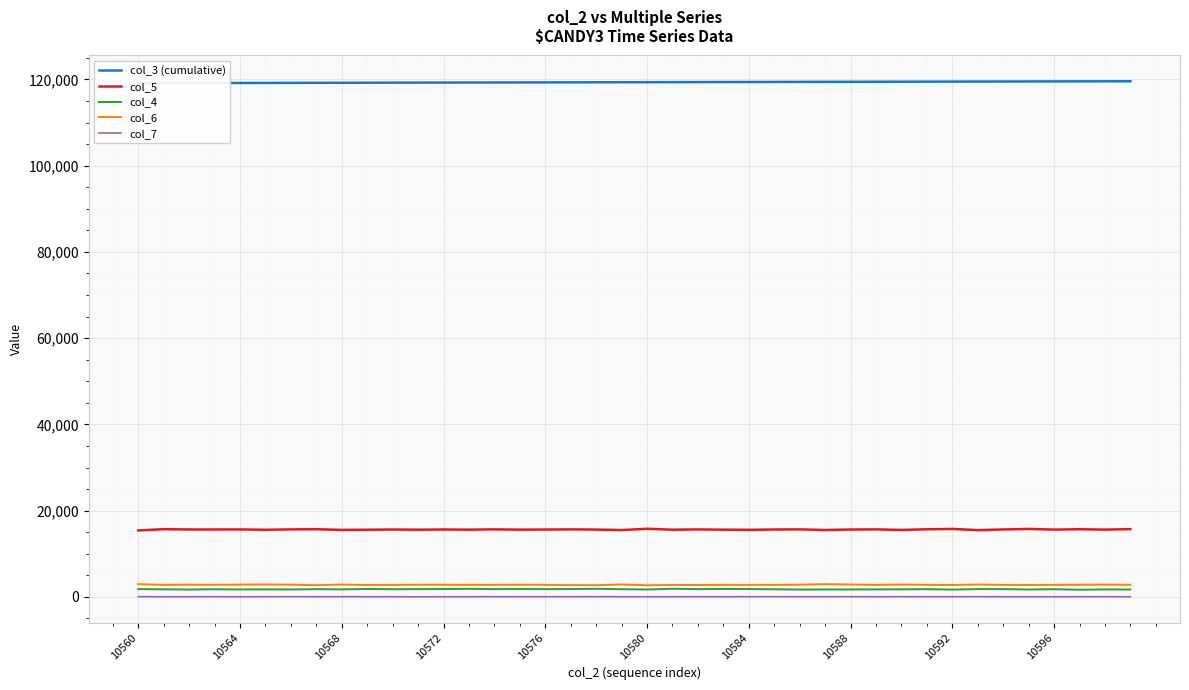

What value does the col_5 series have at 10592?

15764